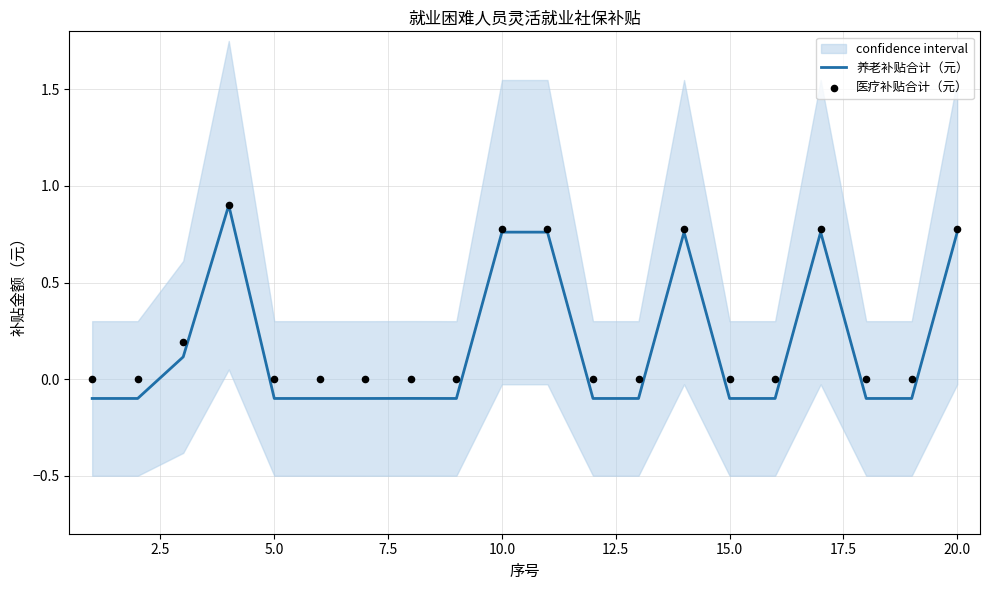

What is the highest value of the 养老补贴合计（元） series?

0.9